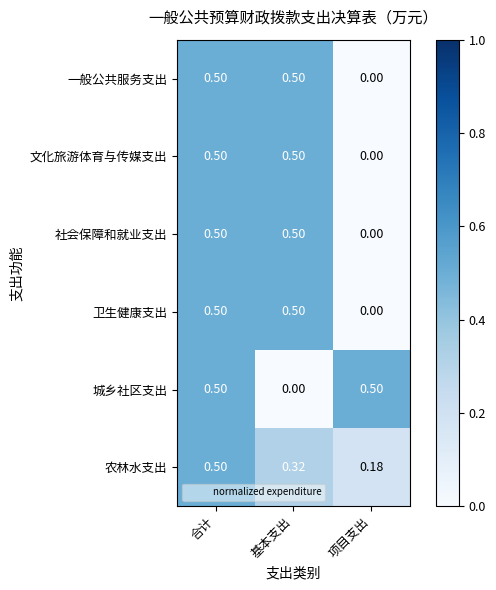

At which label does 卫生健康支出 reach its minimum?

项目支出